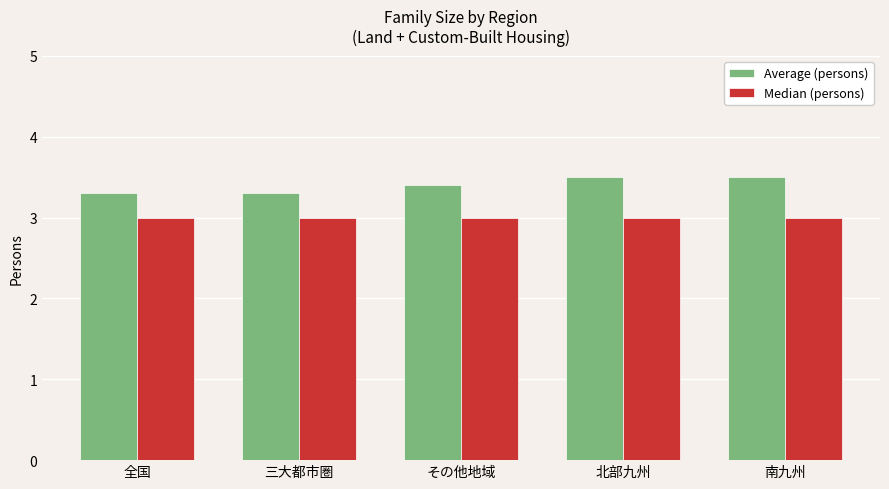

How many series are shown in this chart?

2